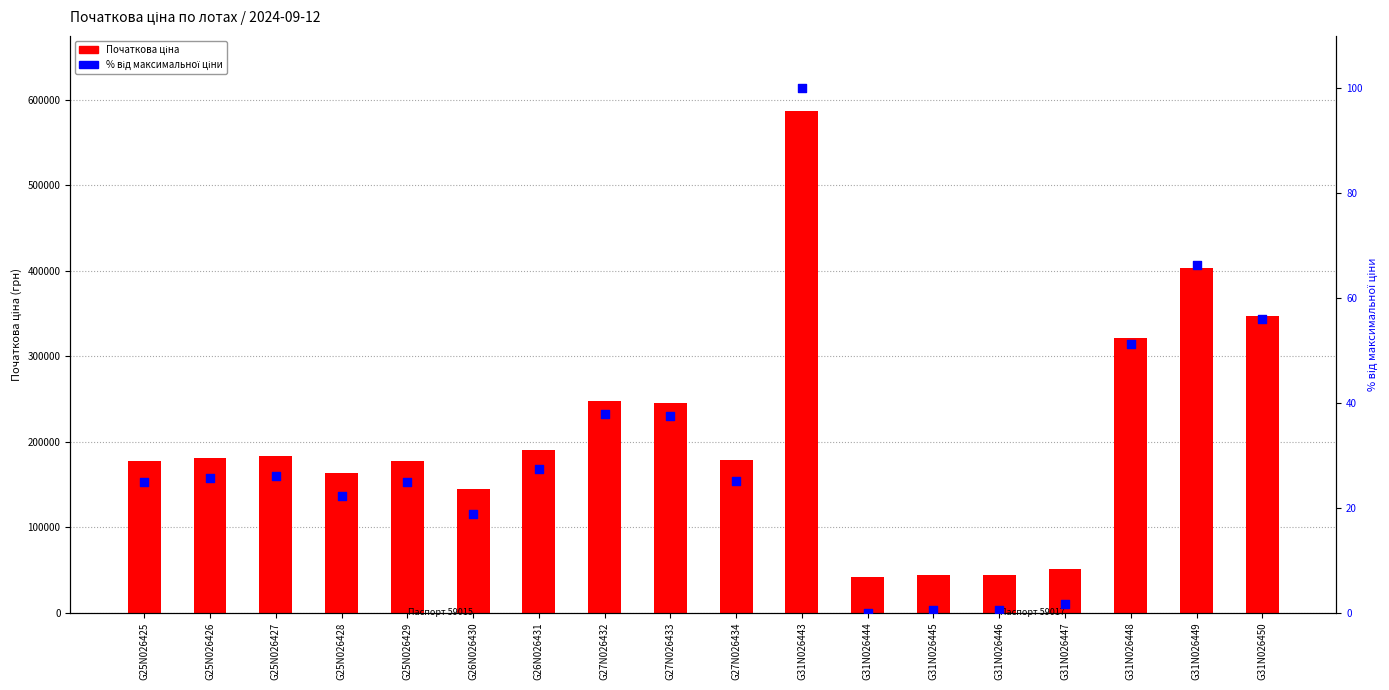

What are all the series names shown in the legend?

Початкова ціна, % від макс. ціни